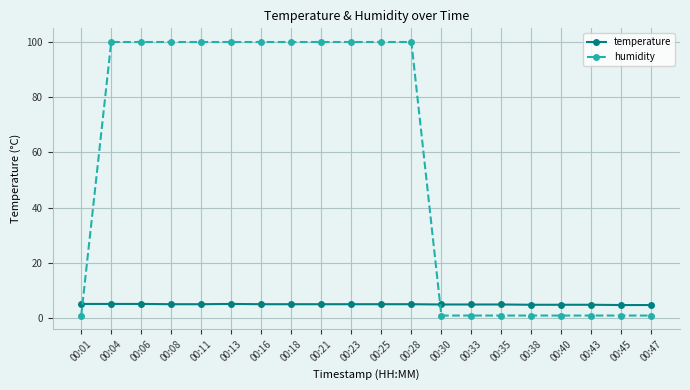

True or false: humidity has a value of 1.0 at 00:45.

True